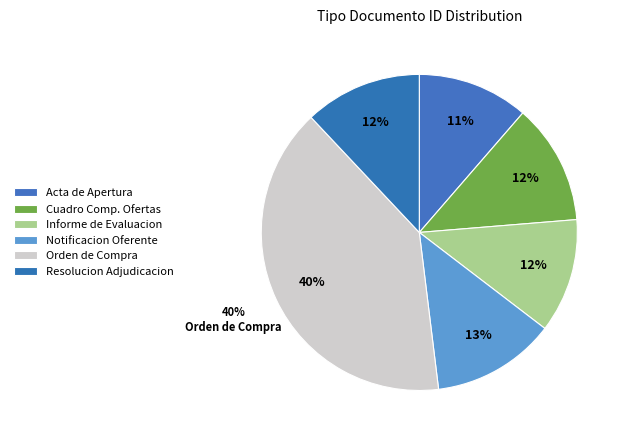

True or false: Orden de Compra o Contrato accounts for 52% of the total.

False